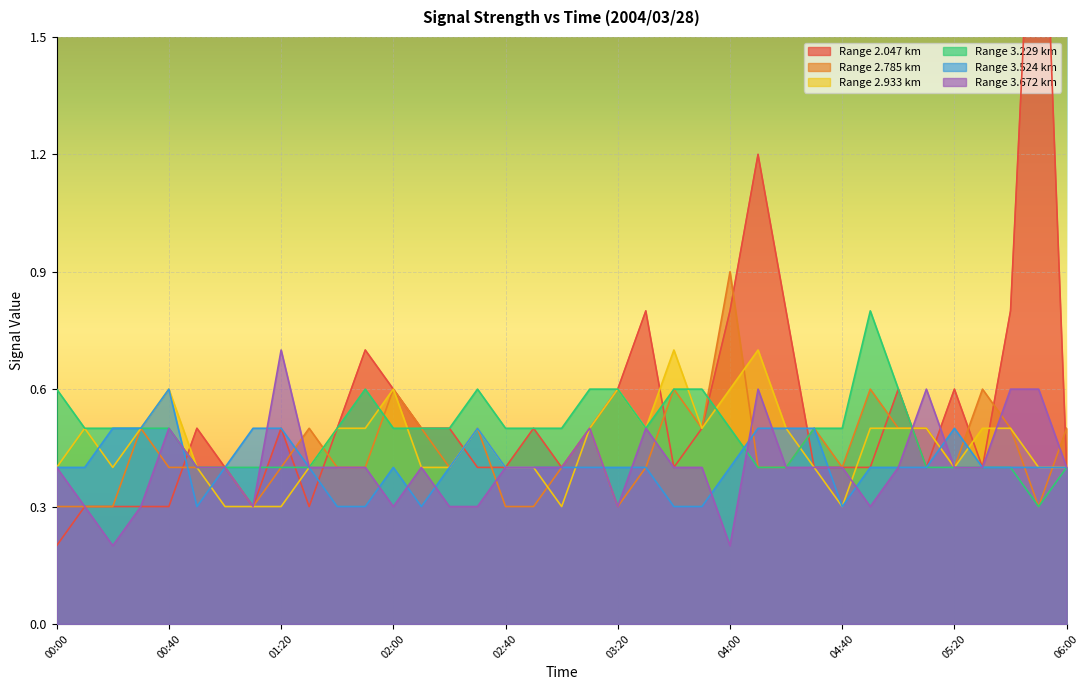

List the series in order of their peak value, highest first.

2.047, 2.785, 3.229, 2.933, 3.672, 3.524